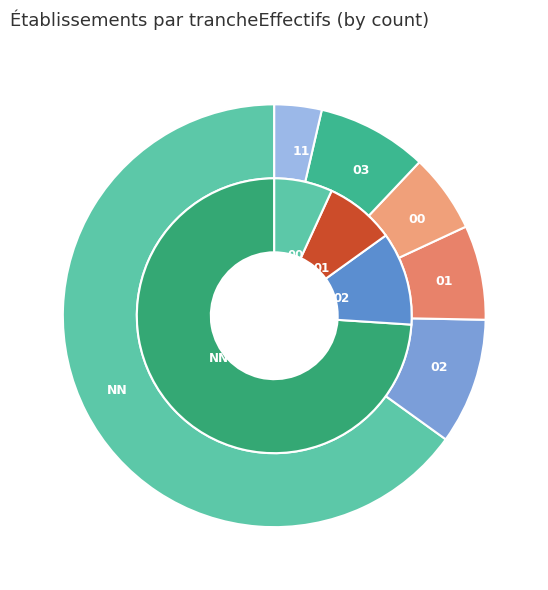

To the nearest percent, what portion does 02 represent?

10%